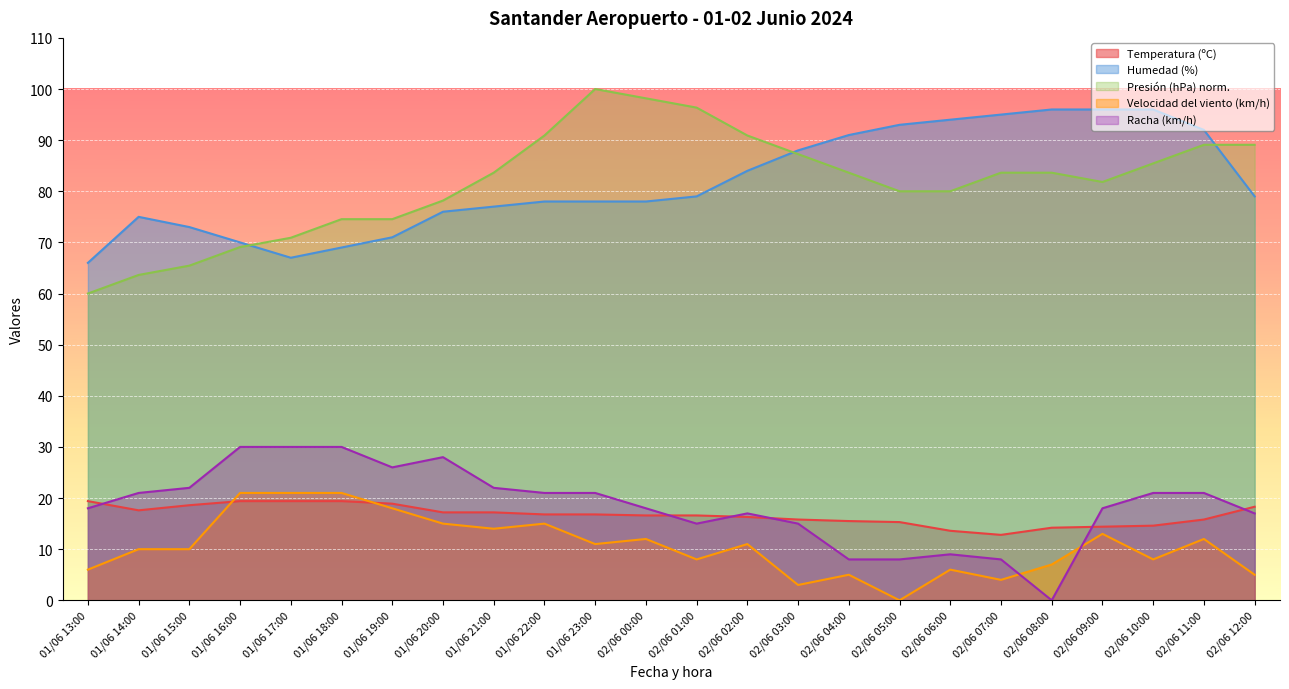

Where is Velocidad del viento (km/h) nearest to the value 10?

01/06 14:00